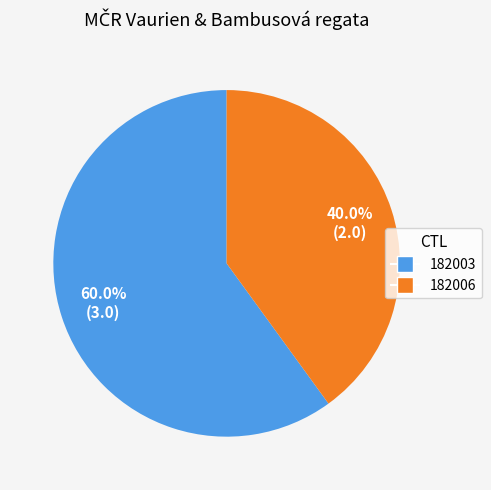

To the nearest percent, what percentage of the pie is 182006?

40%